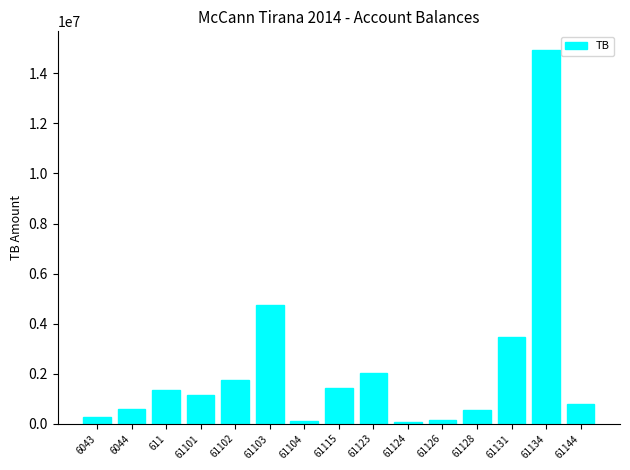

What is the average value?

2222873.0